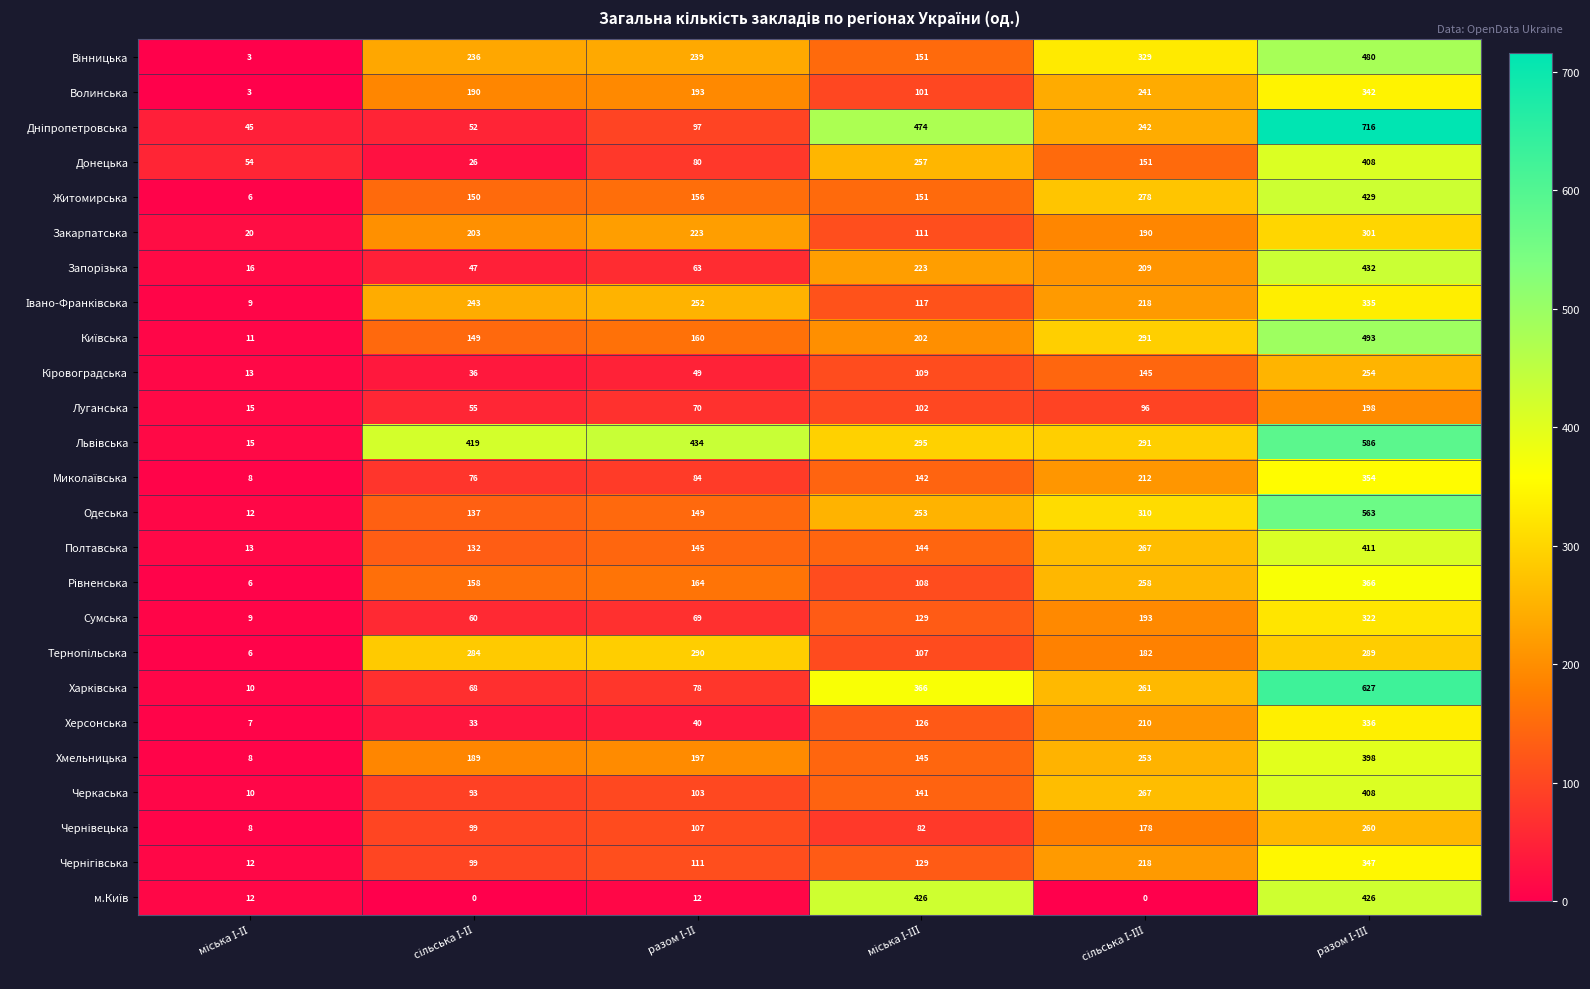

What is the minimum value for Донецька?

26